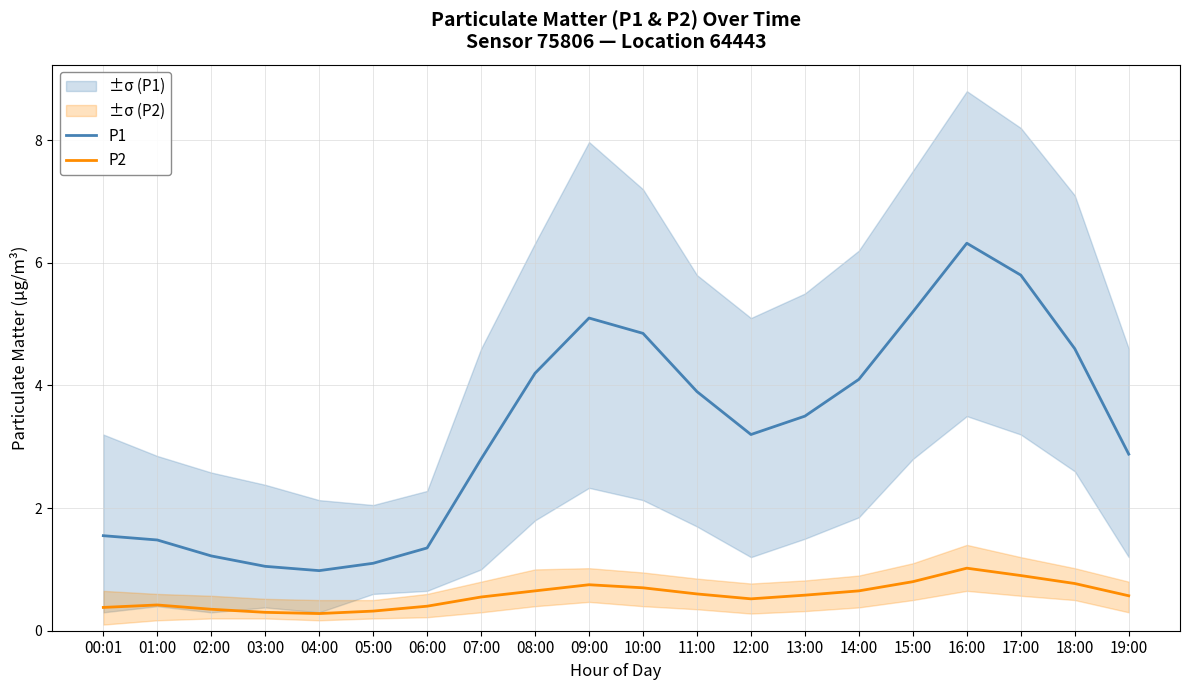

Read the P1 value at 04:00.

1.0